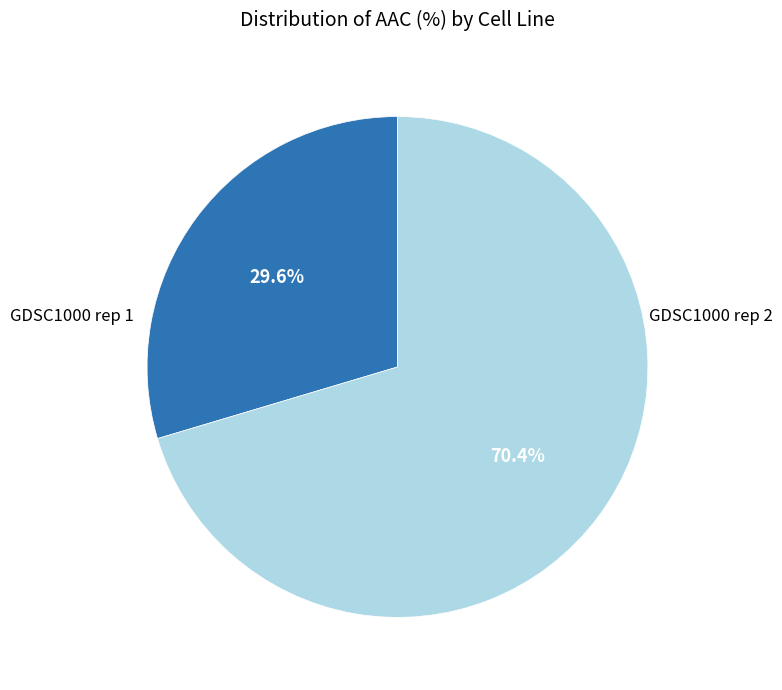

Is there a majority slice in this chart?

Yes